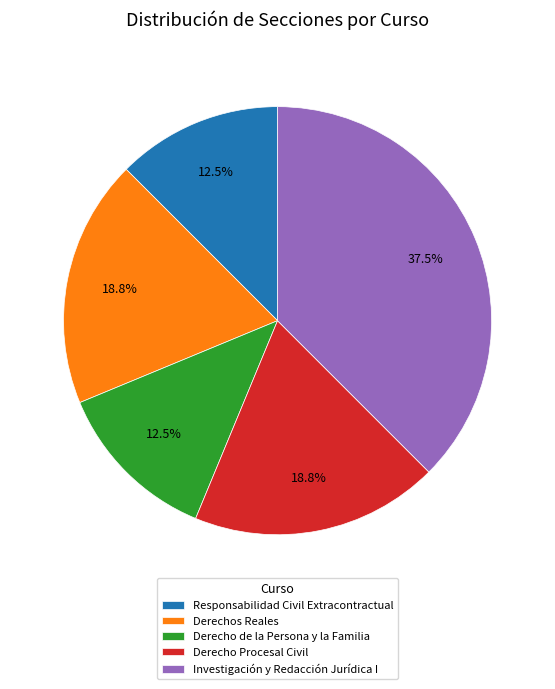

How many slices are in this pie chart?

5